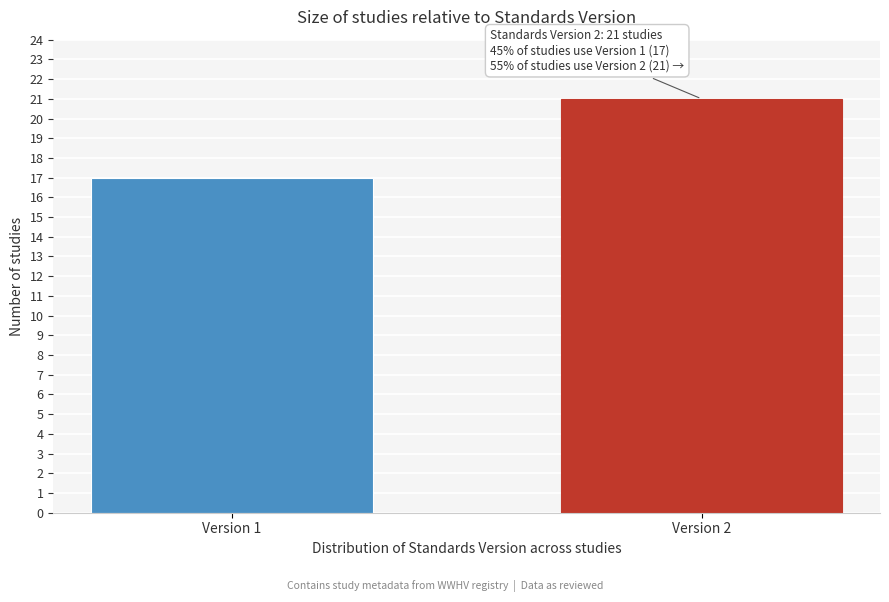

Reading left to right, list all the values displayed in this chart.

17	21